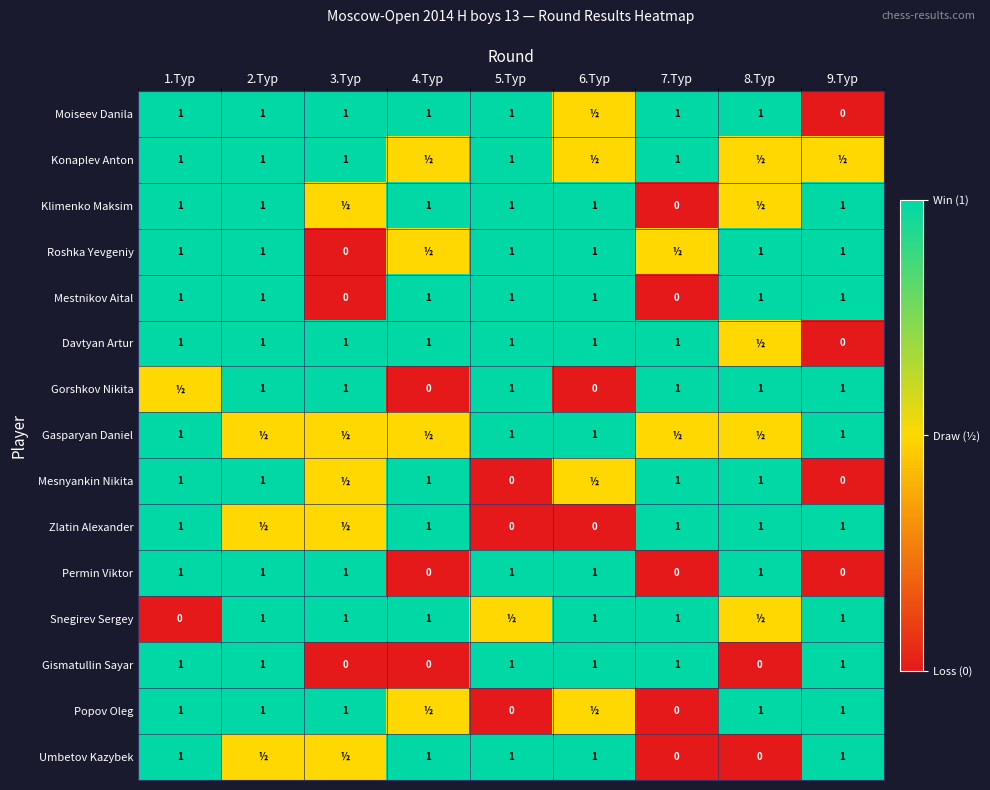

Which label corresponds to the largest value in the chart?

1.Тур